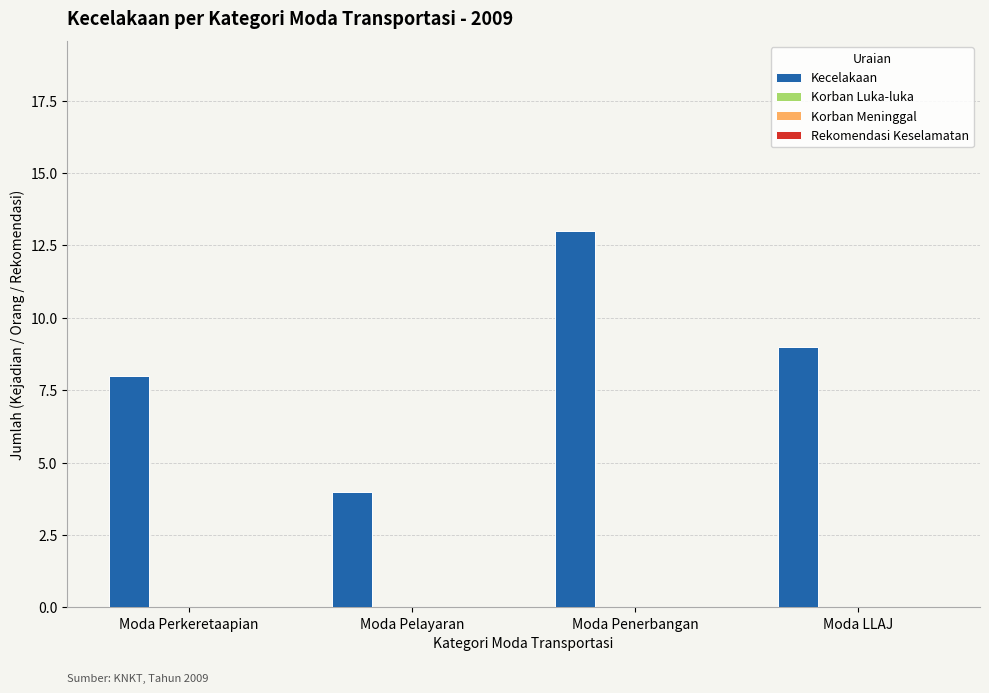

What is the difference between the second highest and minimum values?

5